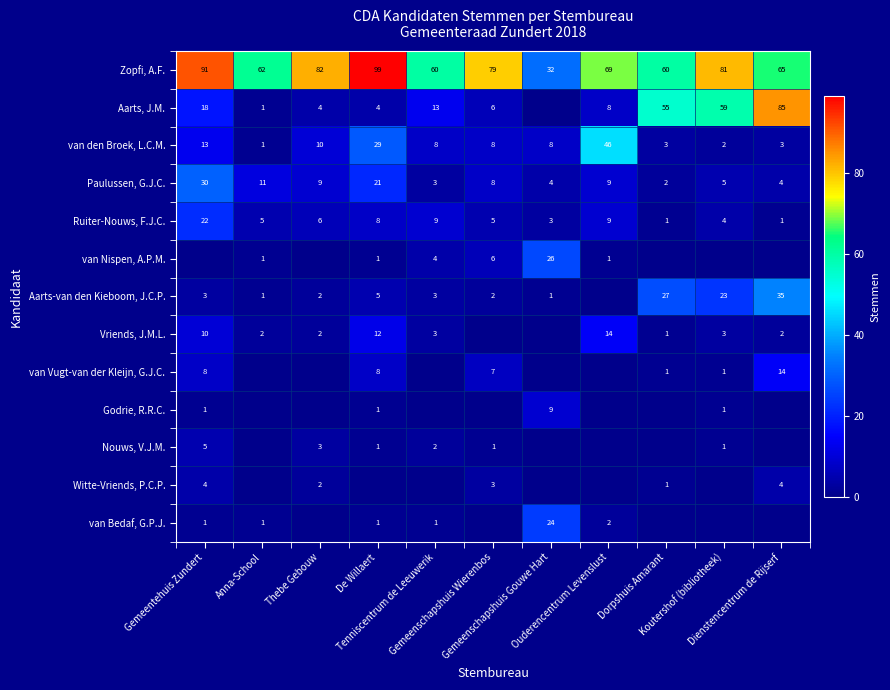

Which category has the lowest value across all series?

Gemeenschapshuis Gouwe Hart